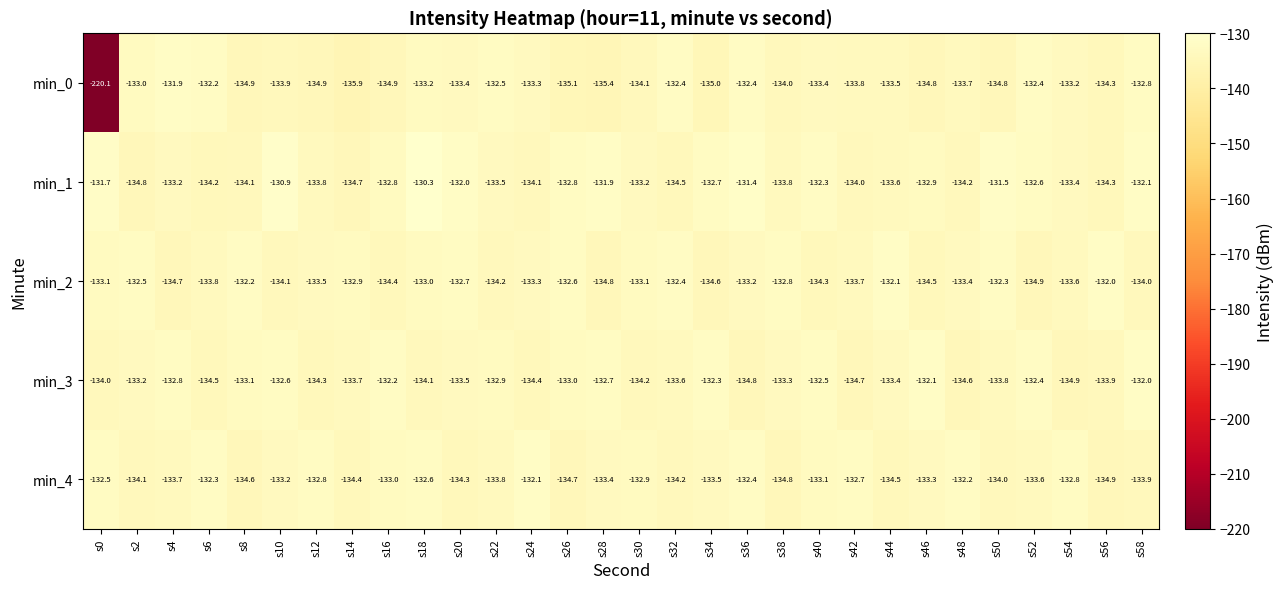

Which series has the largest total across all categories?

min_1